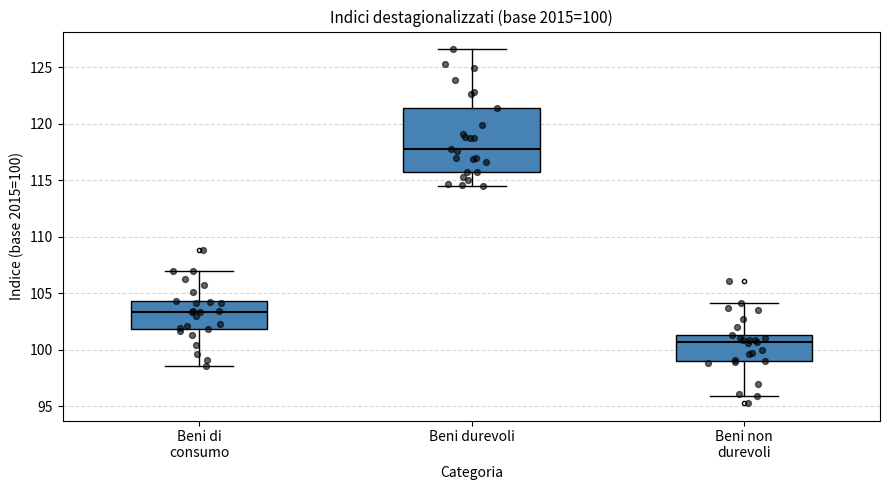

Which box's median line is the lowest?

Beni non durevoli